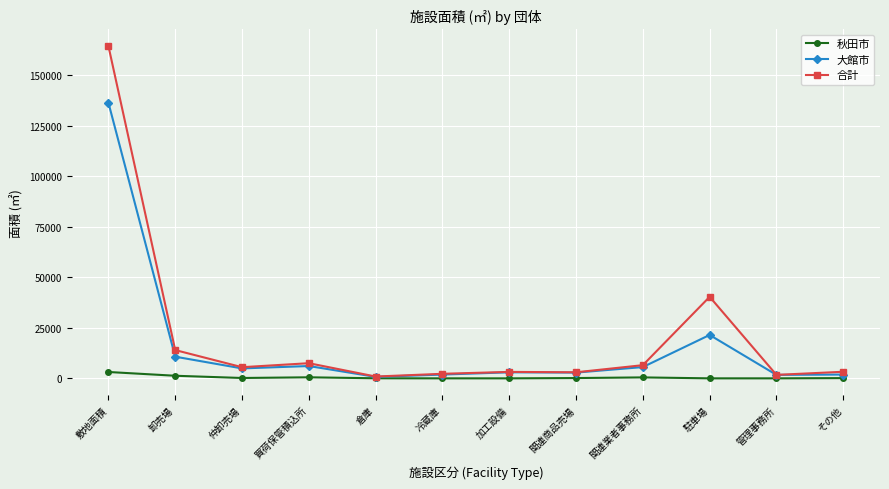

List the series in order of their peak value, lowest first.

秋田市, 大館市, 合計